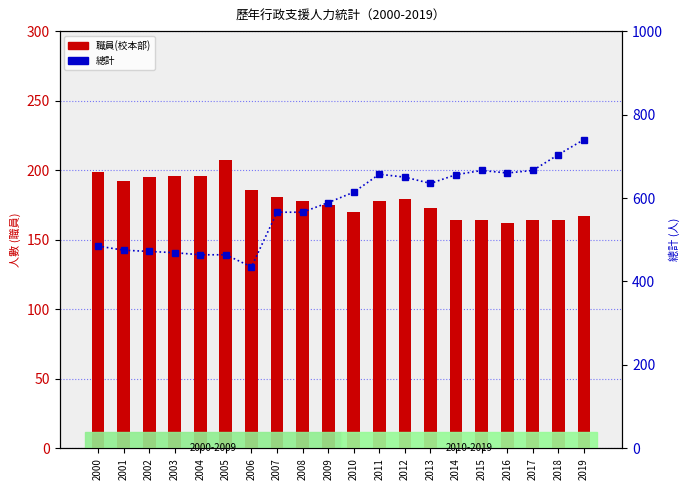

Reading left to right, transcribe all the data shown in this chart.

職員(校本部): 199	192	195	196	196	207	186	181	178	175	170	178	179	173	164	164	162	164	164	167
總計: 485	475	472	469	464	464	435	566	566	589	614	657	650	635	656	666	660	666	704	740